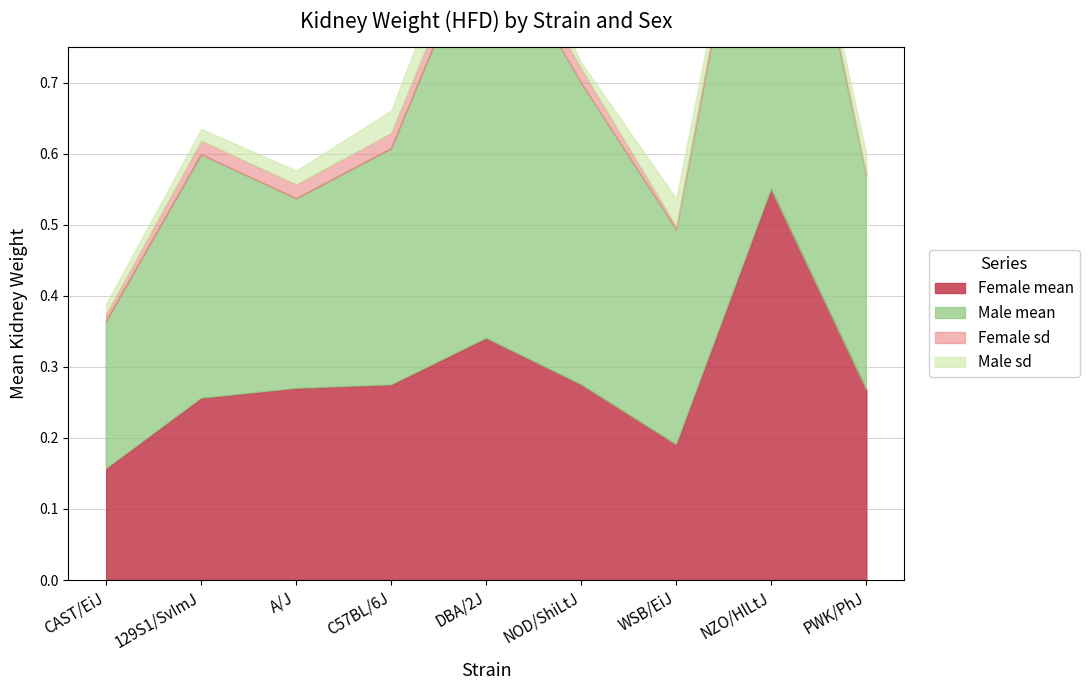

Count the number of data series in this chart.

4